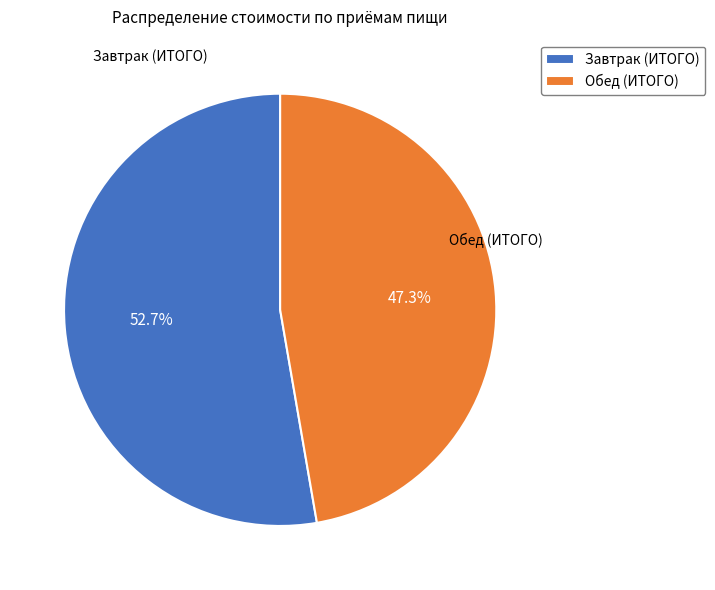

Rank the categories by value from highest to lowest.

Завтрак (ИТОГО), Обед (ИТОГО)